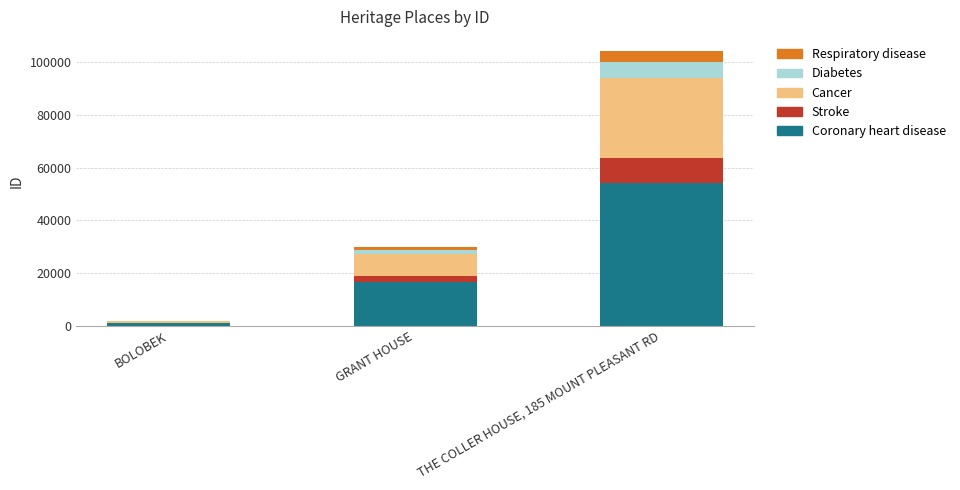

At which label does Coronary heart disease reach its peak?

THE COLLER HOUSE, 185 MOUNT PLEASANT RD